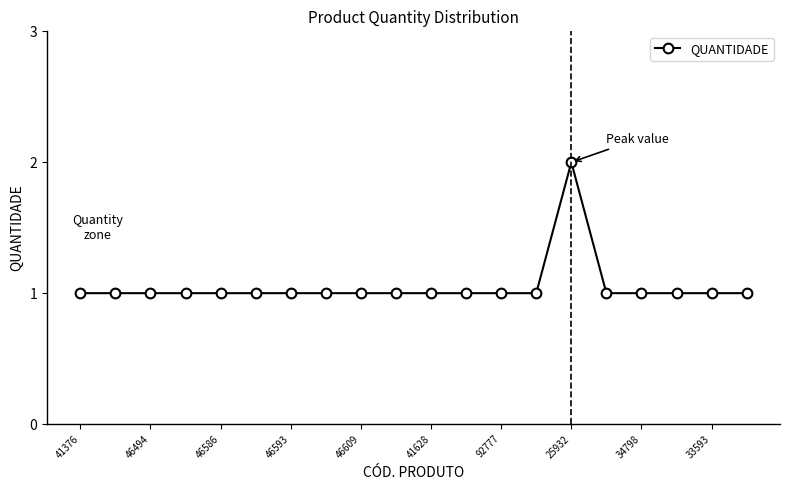

Reading right to left, extract all data points from this chart.

1	1	1	1	1	2	1	1	1	1	1	1	1	1	1	1	1	1	1	1